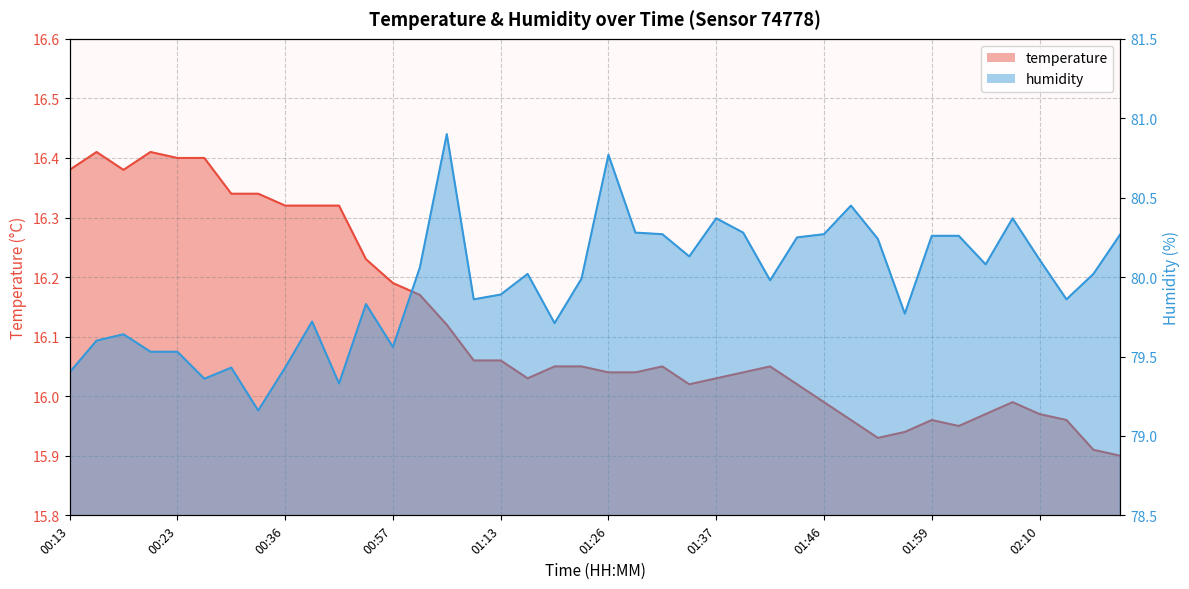

How many distinct data groups are displayed?

2